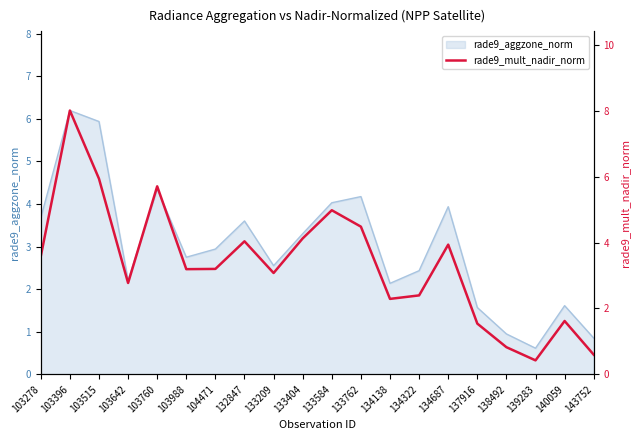

At which label does the data first exceed 3?

103278